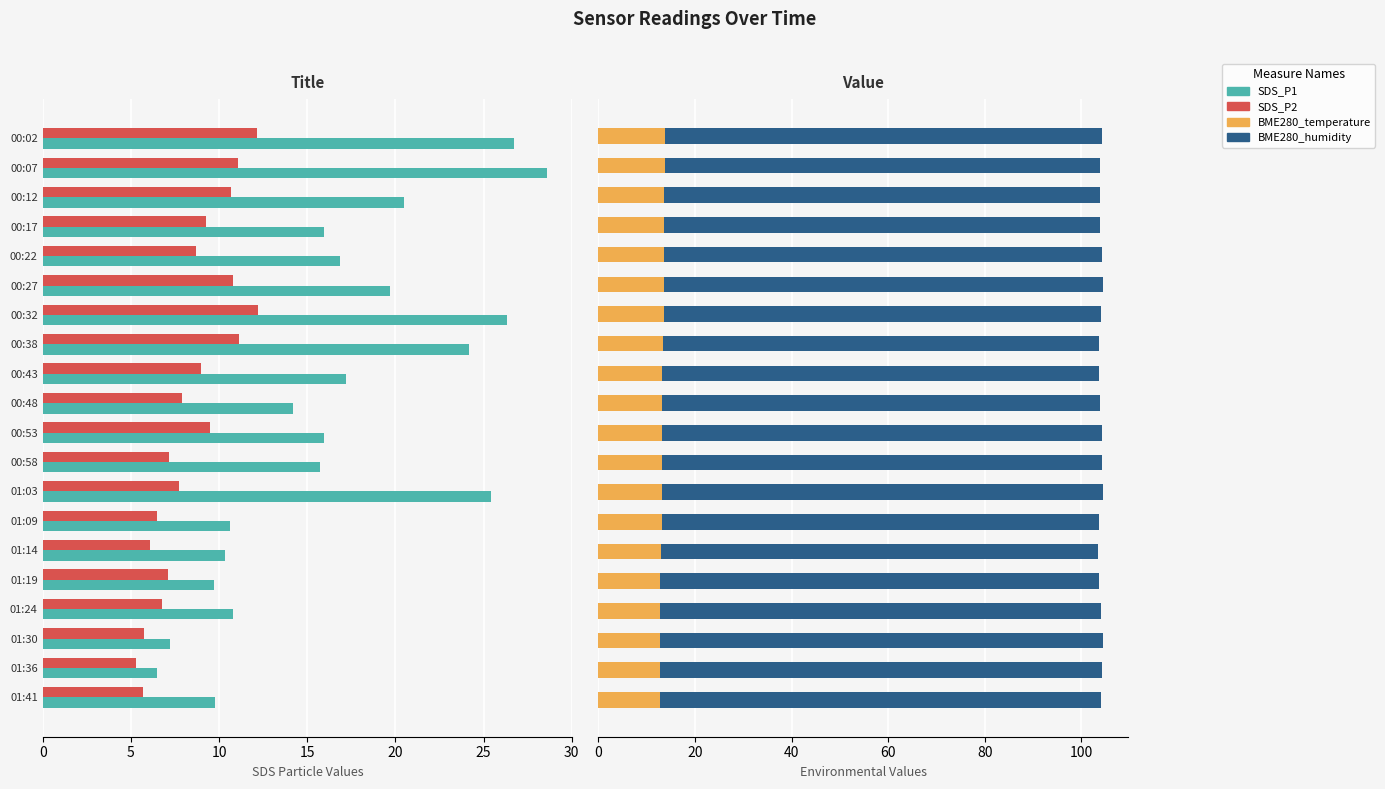

What is the smallest value displayed?

5.3